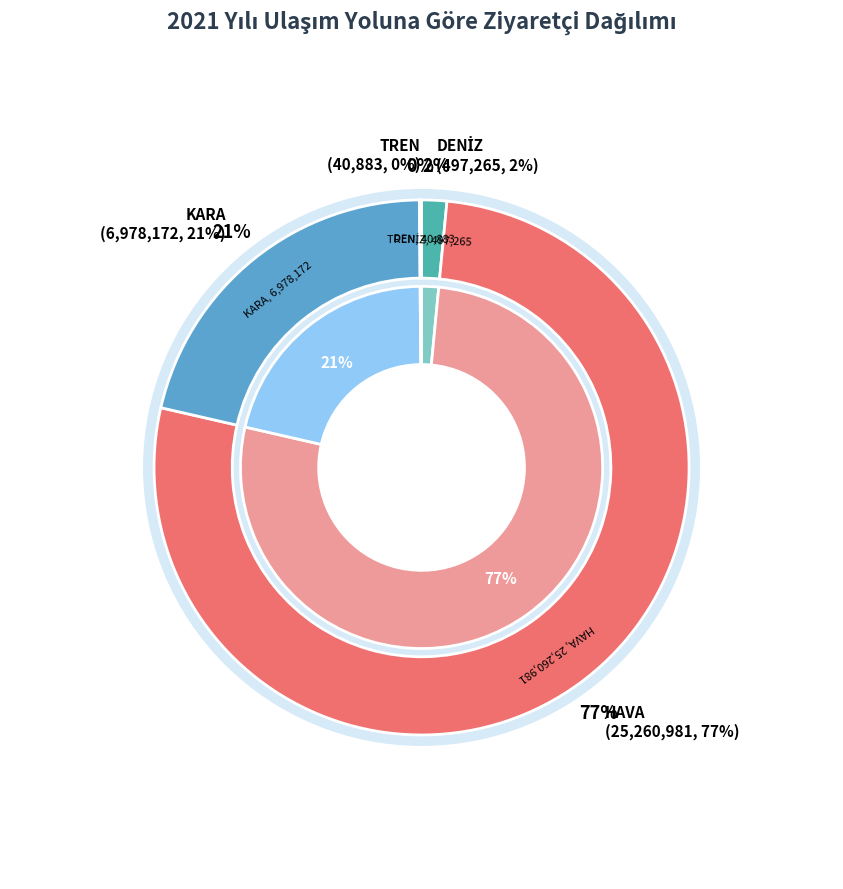

To the nearest percent, what percentage of the pie is HAVA?

77%